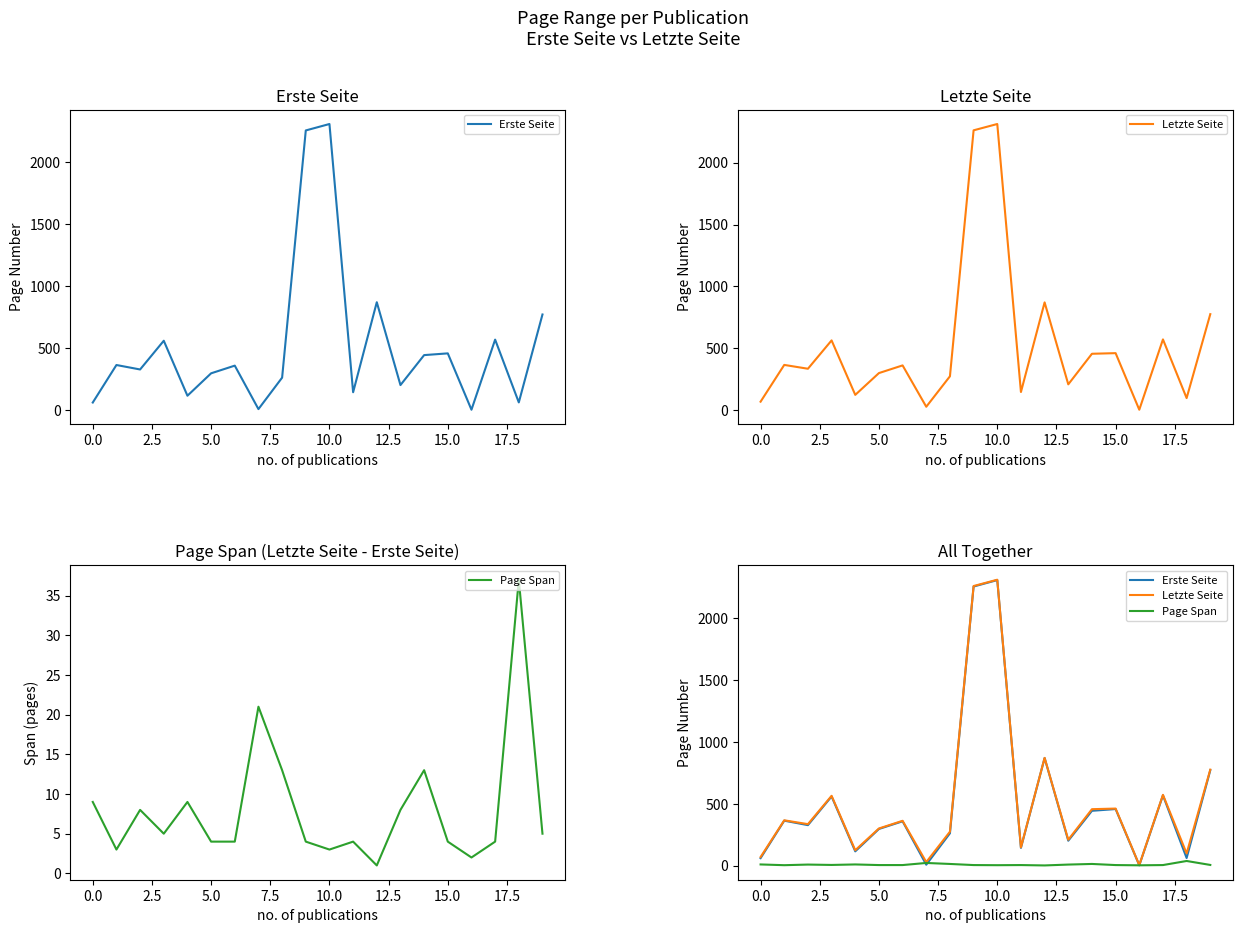

True or false: Letzte Seite and Page Span cross at least once.

False